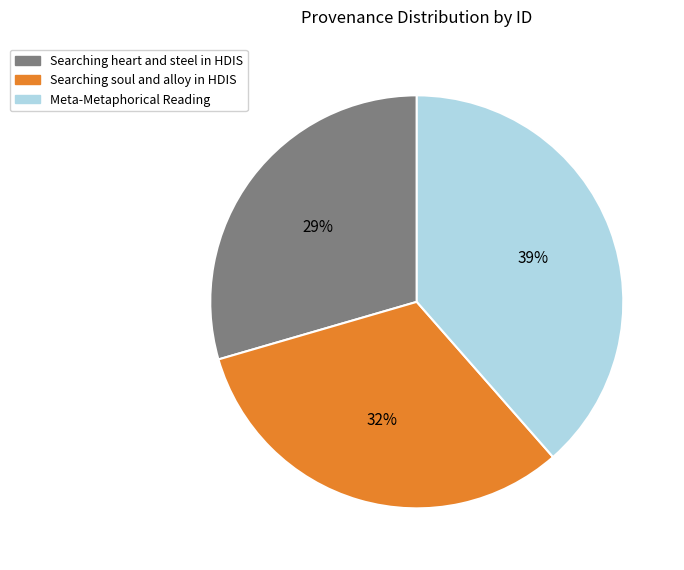

Rank the categories by value from highest to lowest.

Meta-Metaphorical Reading, Searching soul and alloy in HDIS, Searching heart and steel in HDIS